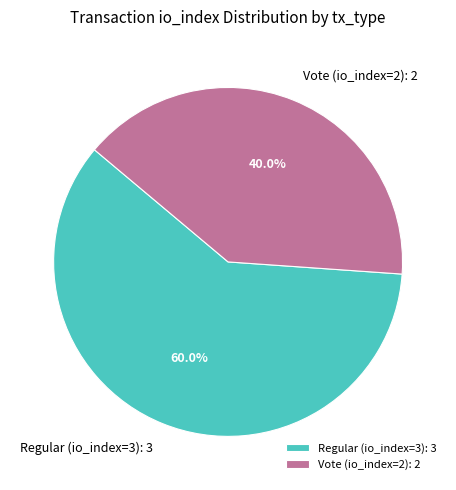

Does Regular (io_index=3) represent more than half of the total?

Yes